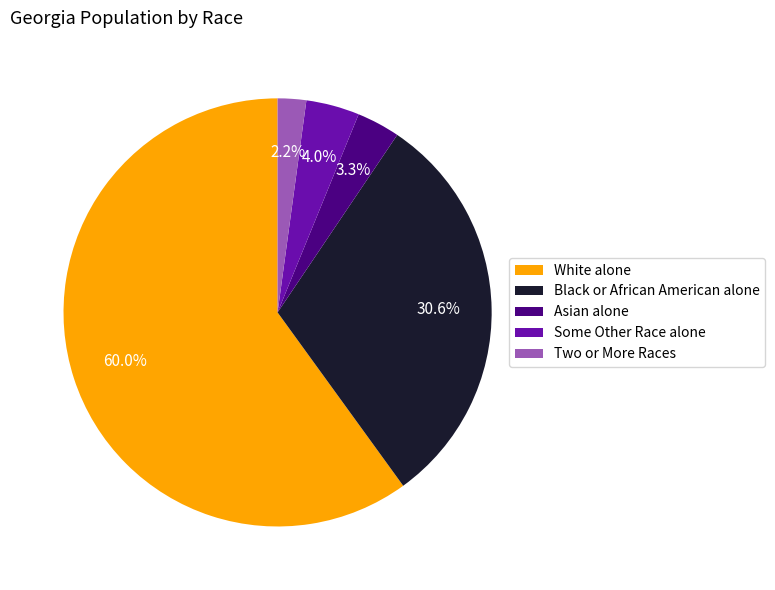

Which slice represents more than half of the pie?

White alone